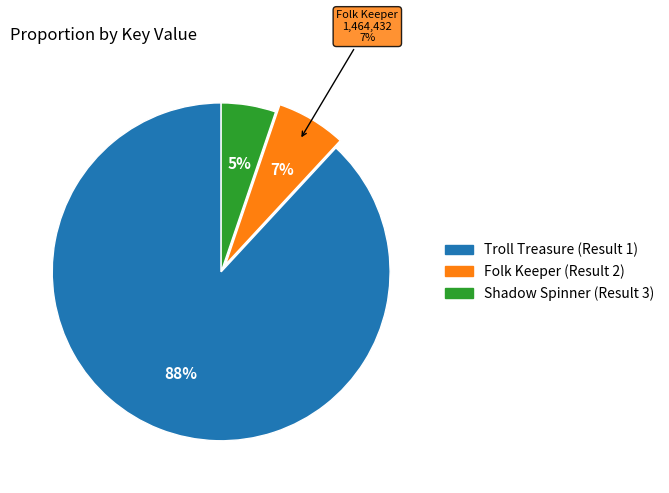

What percentage is NOT represented by Folk Keeper (Result 2)?

93.3%